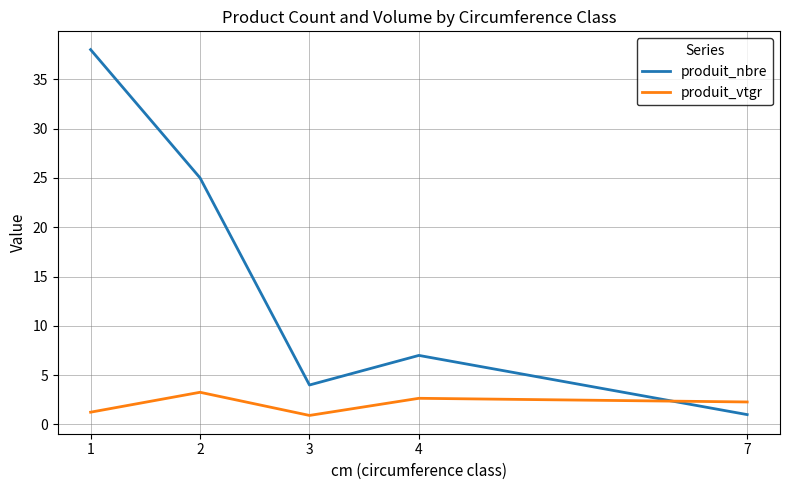

What is the difference between the maximum and minimum values in the produit_nbre series?

37.0